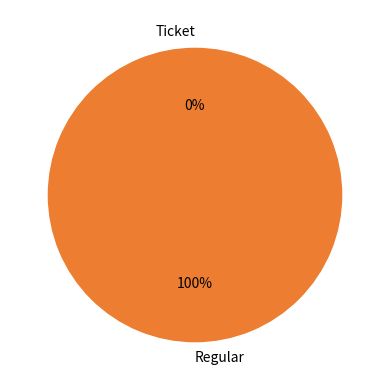

How many slices are in this pie chart?

2